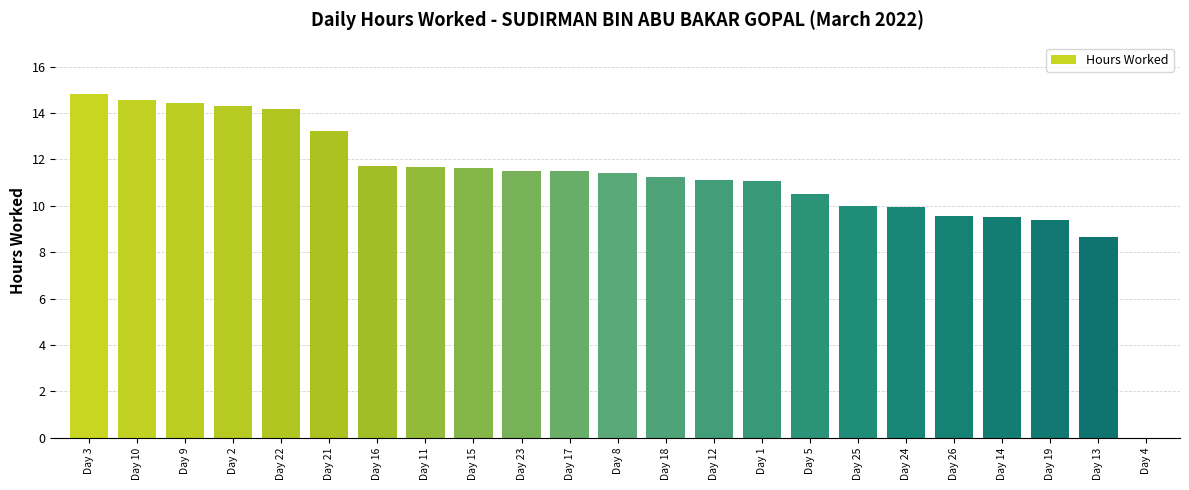

Read the value at Day 24.

9.9